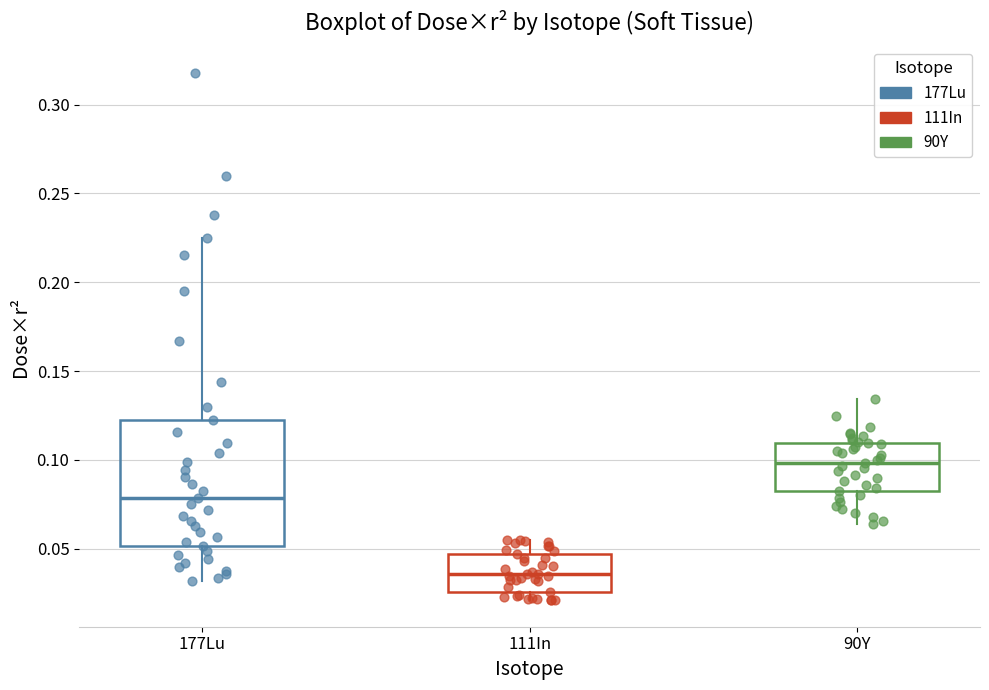

Which box has the lowest median line?

111In